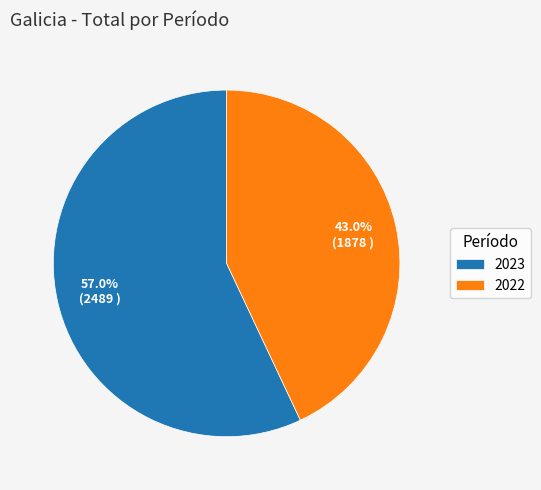

Which slice is the smallest?

2022